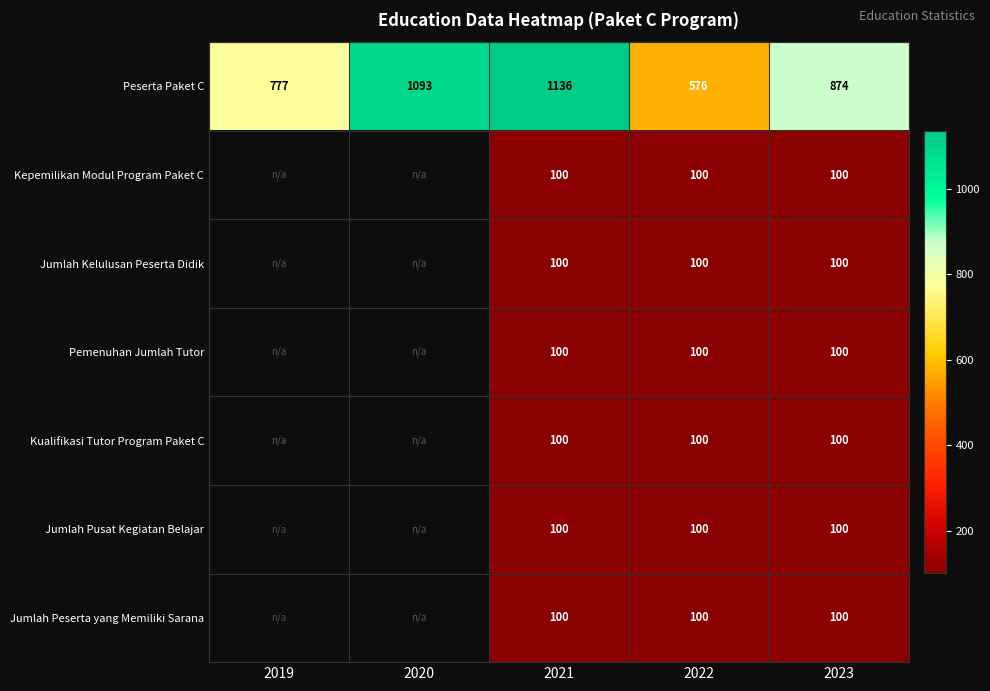

How many series are shown in this chart?

7